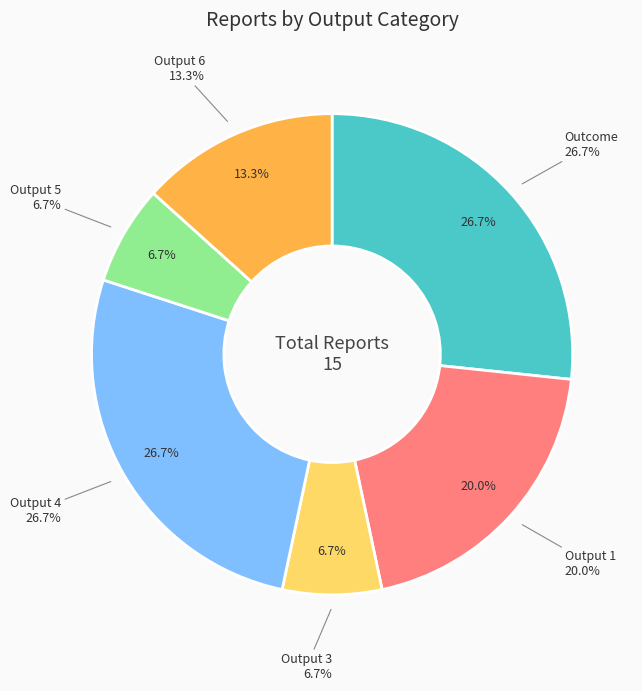

Which slice is the largest?

Outcome